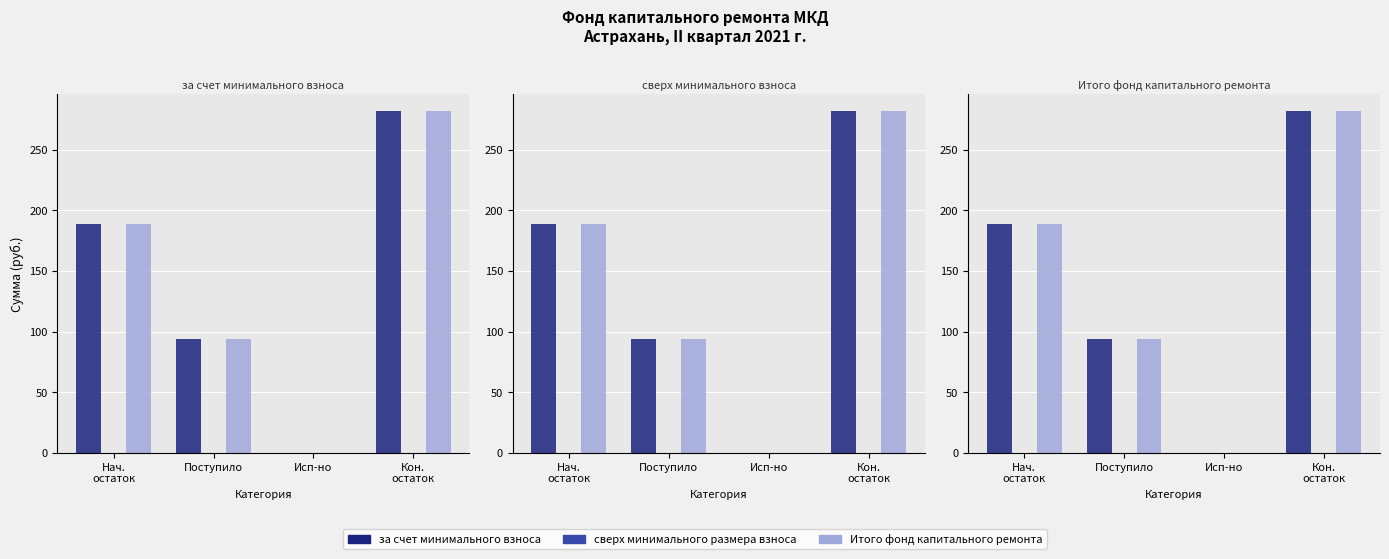

At how many categories does at least one series exceed 92?

3